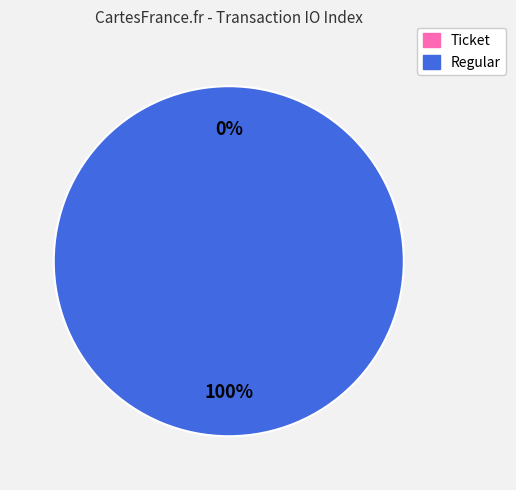

Which has a higher value, Ticket or Regular?

Regular